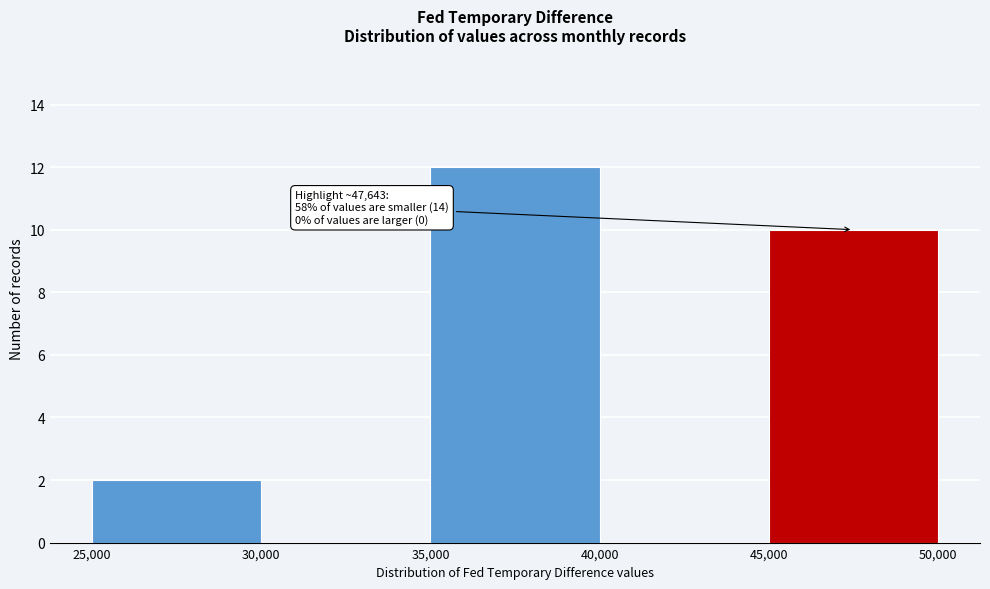

Which range on the x-axis has the tallest bar?

35,000 to 40,000